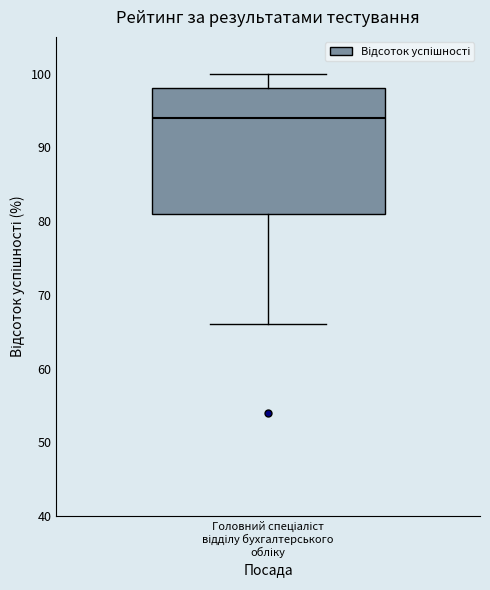

Transcribe this box plot: give where the median line is, the range the box spans, and where the two whiskers end, as read against the y-axis. The values are not printed on the chart, so give them approximately, as read against the axis.

median 94, box 81 to 98, whiskers 66 to 100